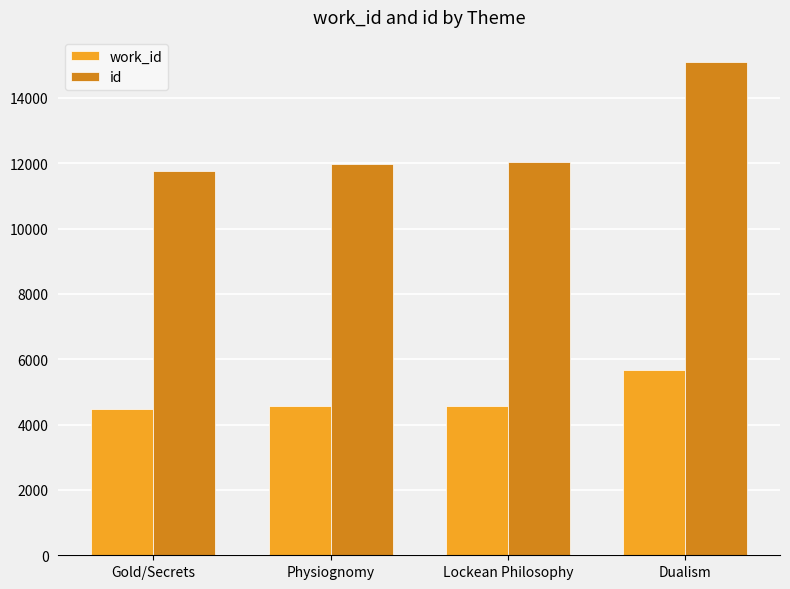

Read the id value at Lockean Philosophy.

12053